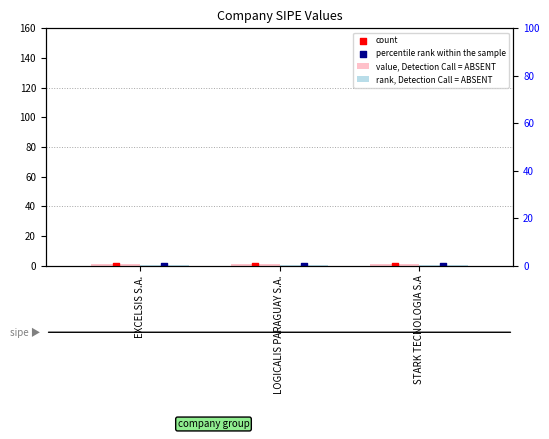

At which category is the sum across all series the highest?

EXCELSIS S.A.